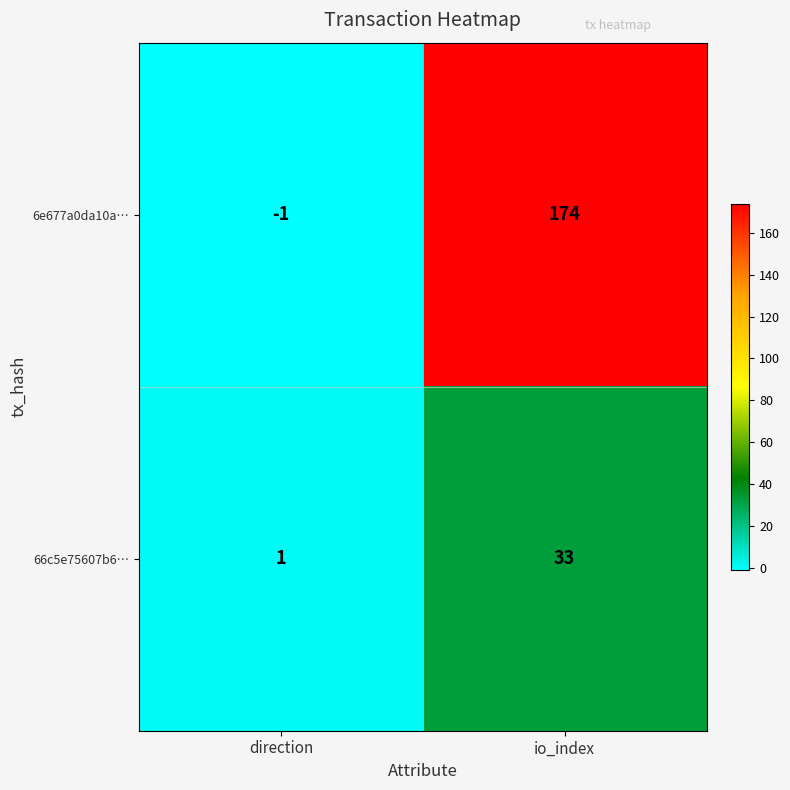

Reading right to left, what are all the values shown in this chart?

6e677a0da10a…: 174	-1
66c5e75607b6…: 33	1